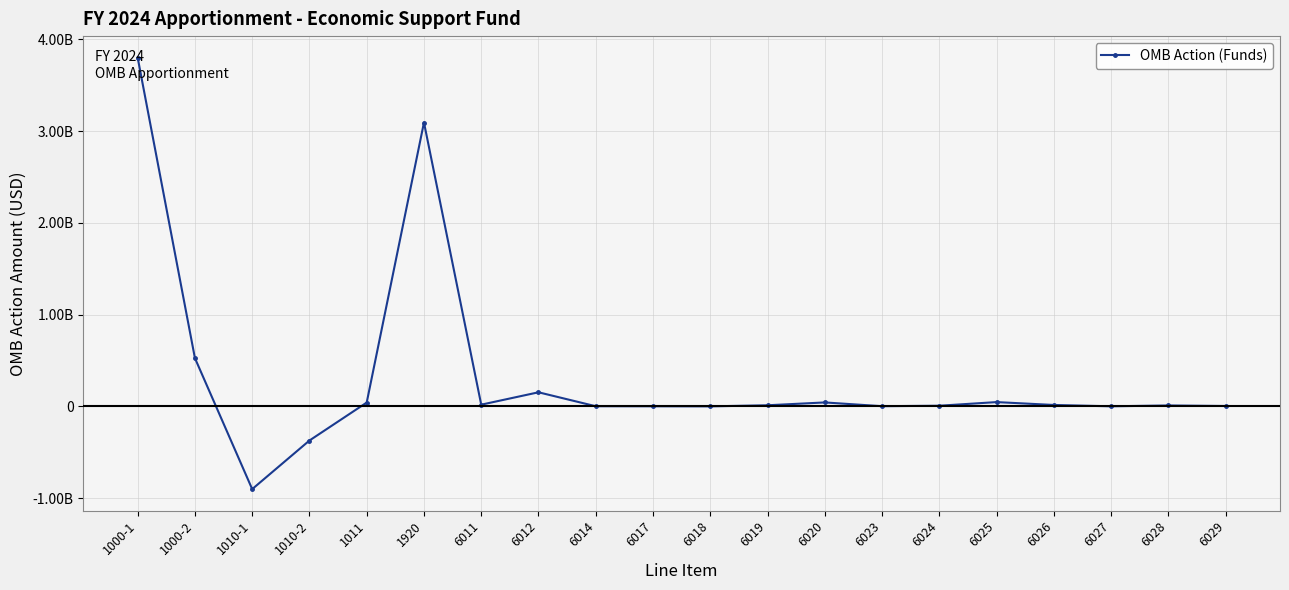

What is the difference between the maximum and minimum values?

4702993422